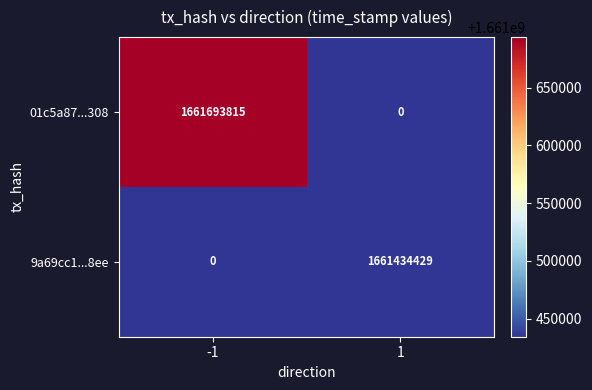

How many values in the 01c5a87...308 series are below 1661693815?

1